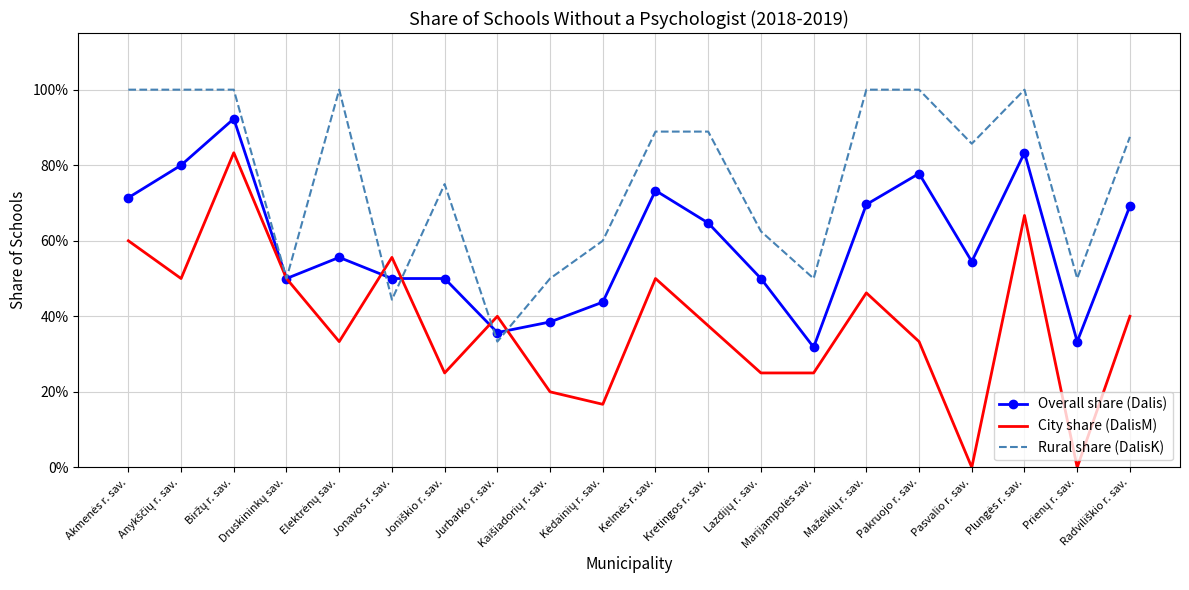

What is the value of the Rural share (DalisK) point at the 1st from the left?

1.0